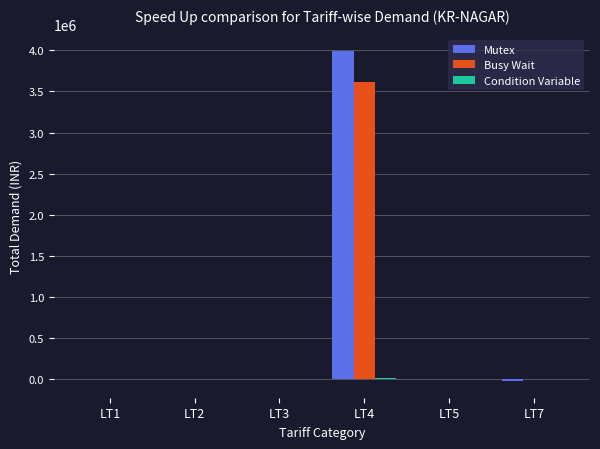

What is the total value across all series at LT7?

-21209.6